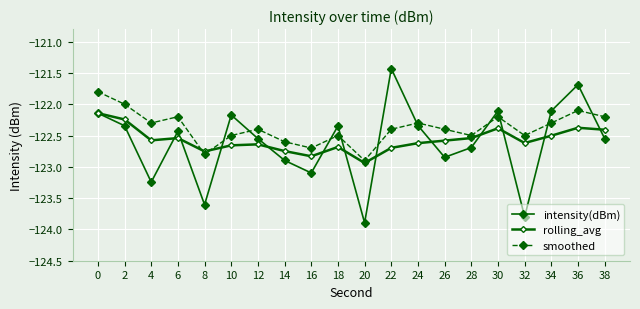

The value of intensity(dBm) at 36 is -61.0. True or false?

False